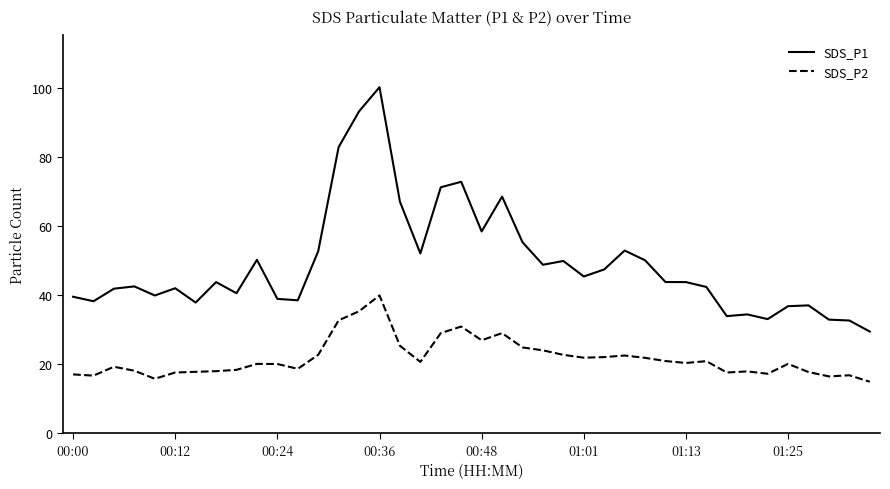

List the series in order of their peak value, lowest first.

SDS_P2, SDS_P1